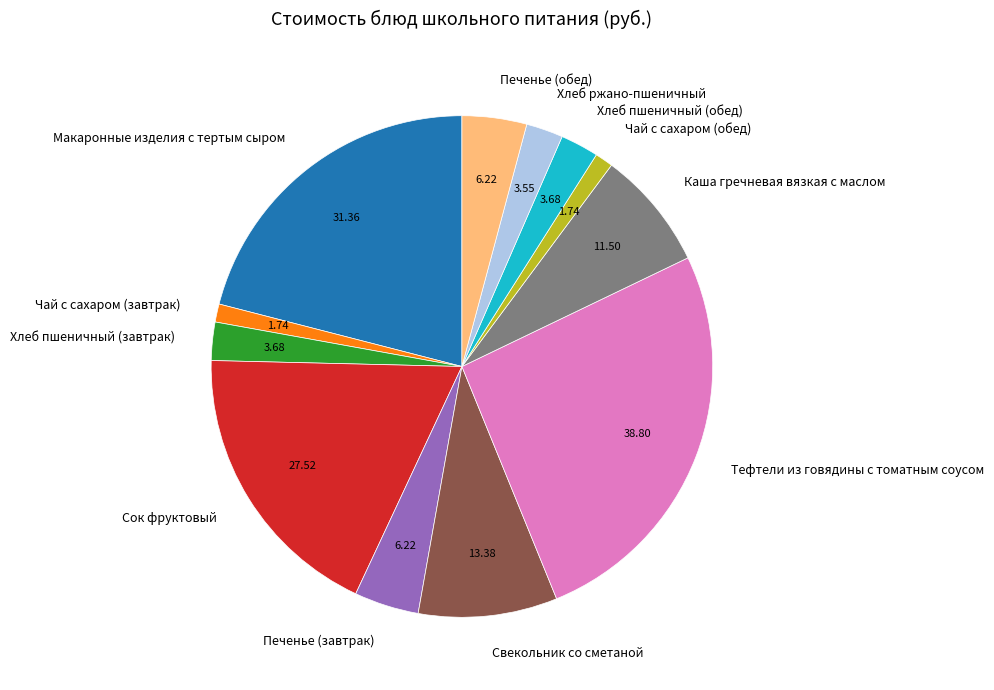

Is Чай с сахаром (обед) the majority of the pie?

No